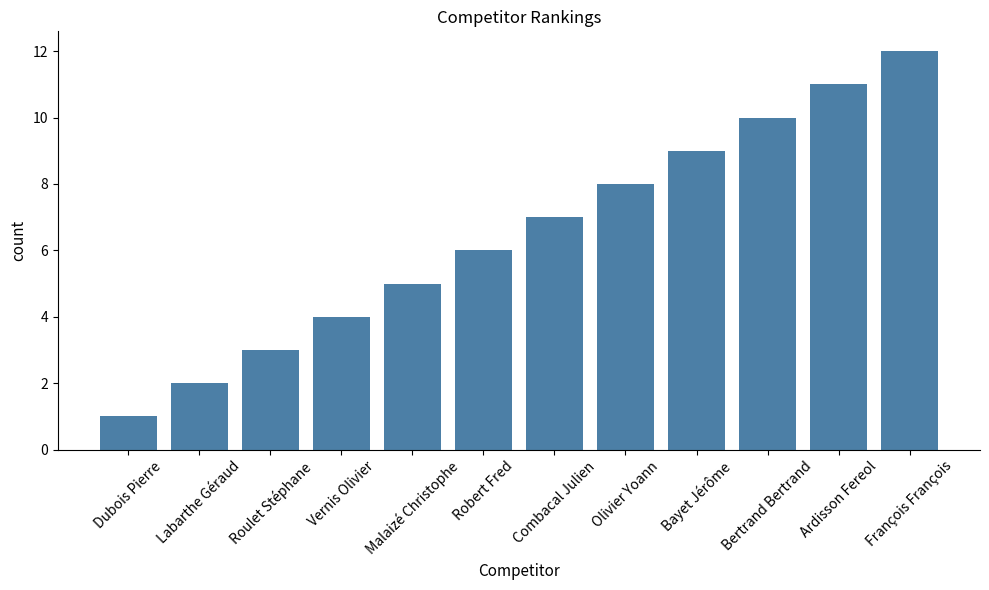

Reading left to right, list all the values displayed in this chart.

1	2	3	4	5	6	7	8	9	10	11	12